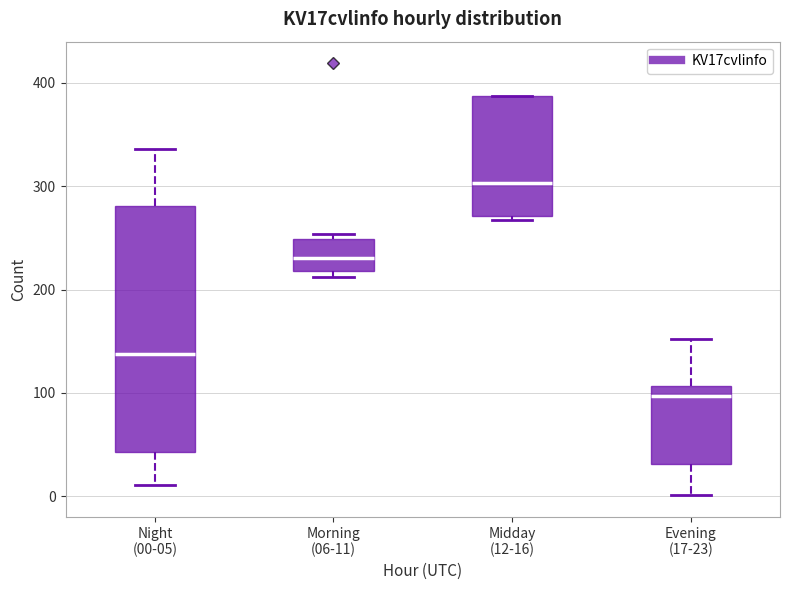

Where is the lower edge of the box for Night (00-05) on the y-axis? The values are not printed on the chart, so give them approximately, as read against the axis.

40